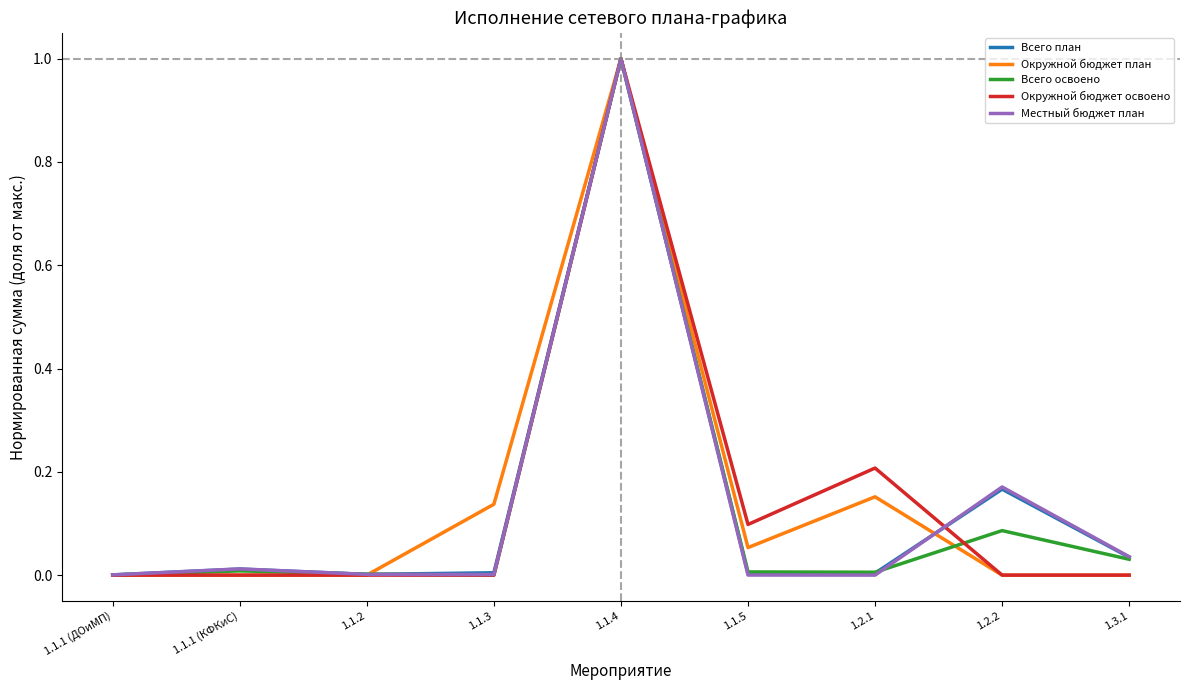

What are all the series names shown in the legend?

Всего план, Окружной бюджет план, Всего освоено, Окружной бюджет освоено, Местный бюджет план